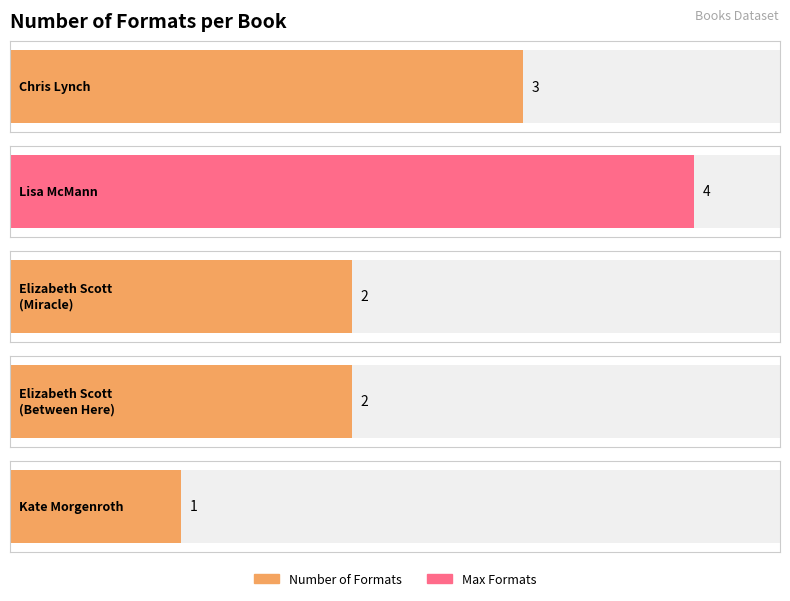

The chart shows a value of 3 at Lisa McMann (45103601). True or false?

False